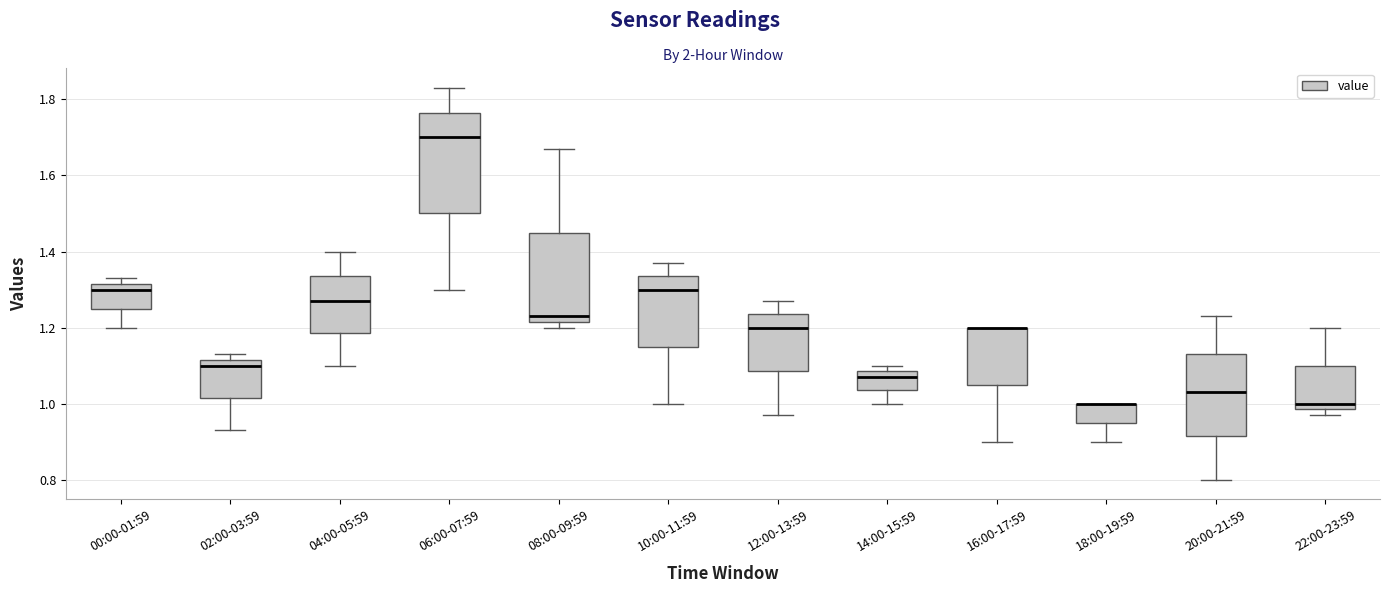

Which box is the tallest, from its lower edge to its upper edge?

06:00-07:59